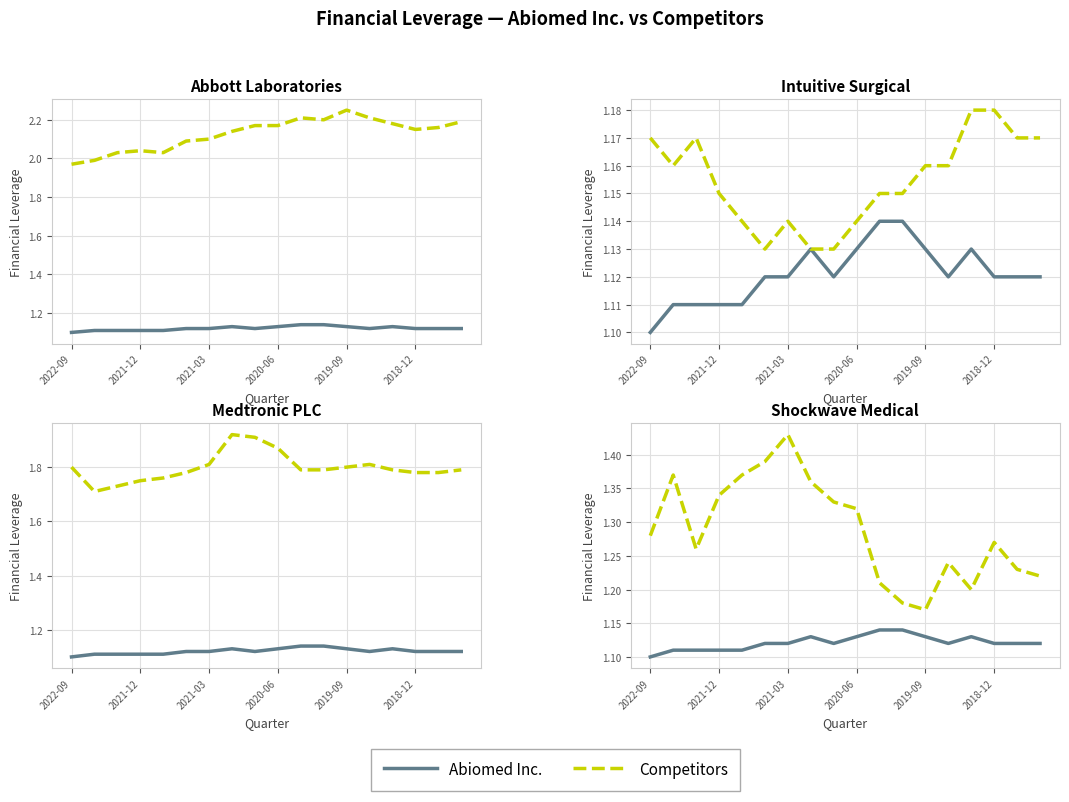

At how many categories does at least one series exceed 1?

18